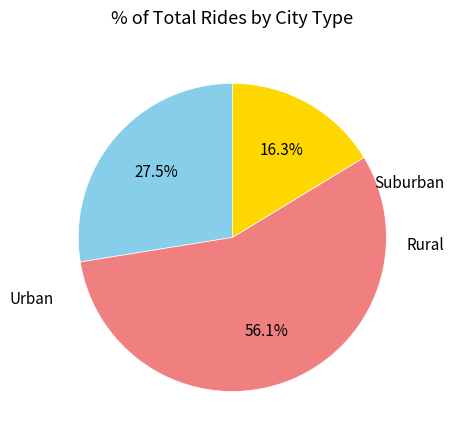

Is there any slice that represents more than half of the pie?

Yes